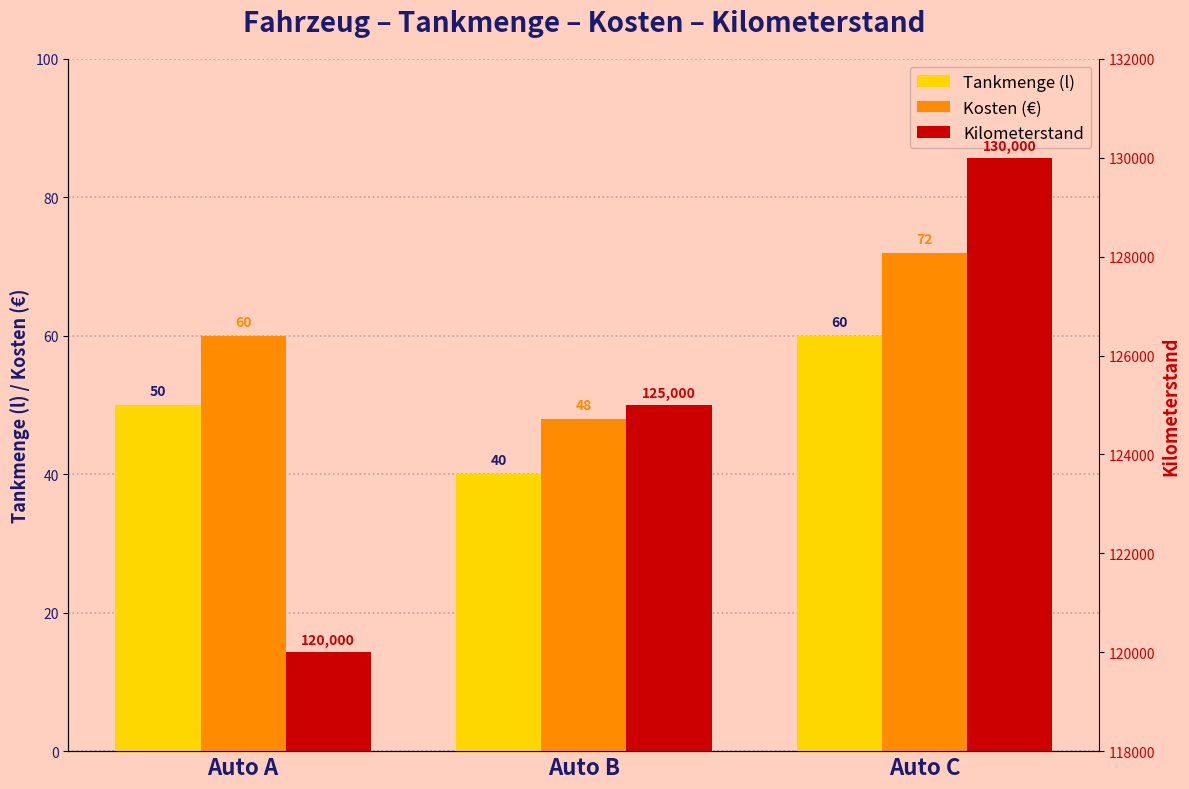

At Auto C, list the series in order from smallest to largest.

Tankmenge (l), Kosten (€), Kilometerstand